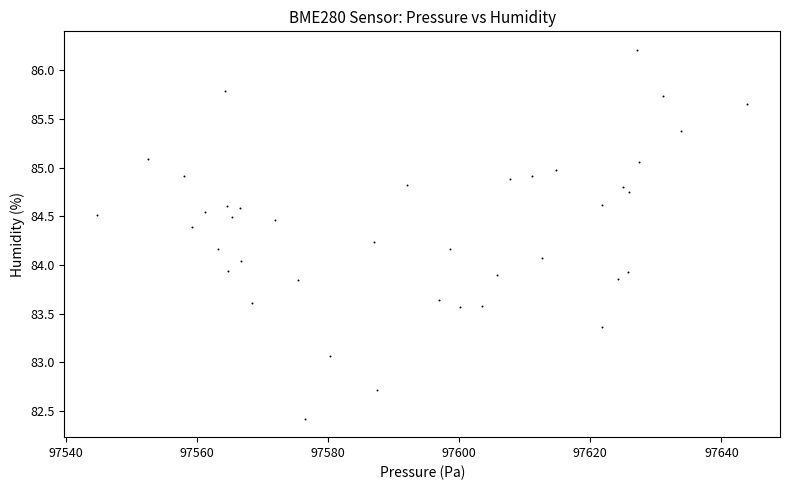

What is the range of Y values (max minus min)?

3.8